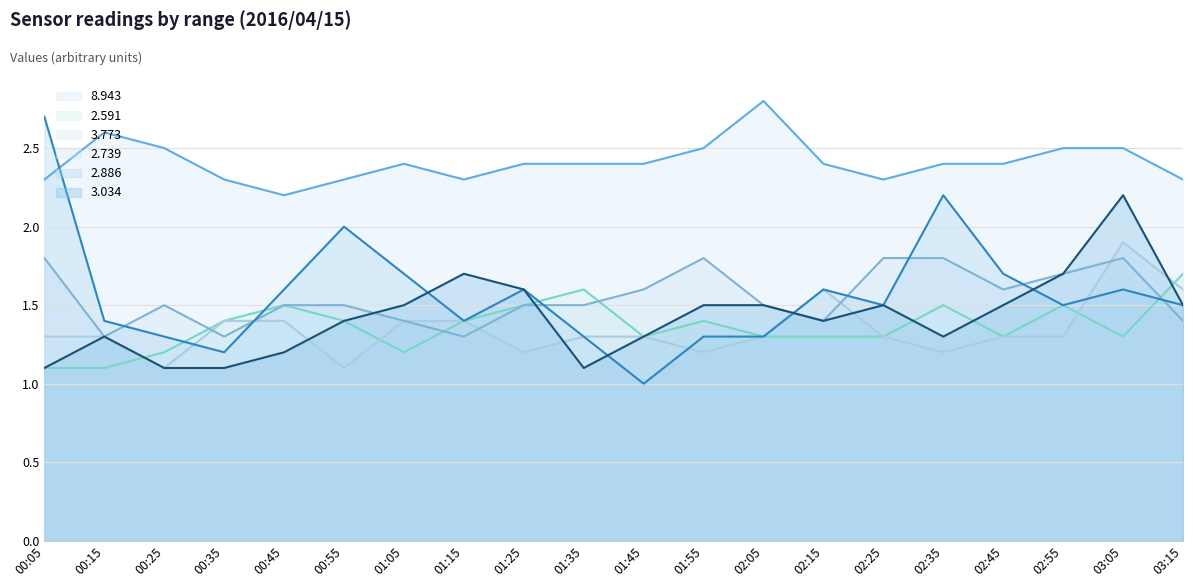

How many interior local peaks does the 2.886 series have?

5